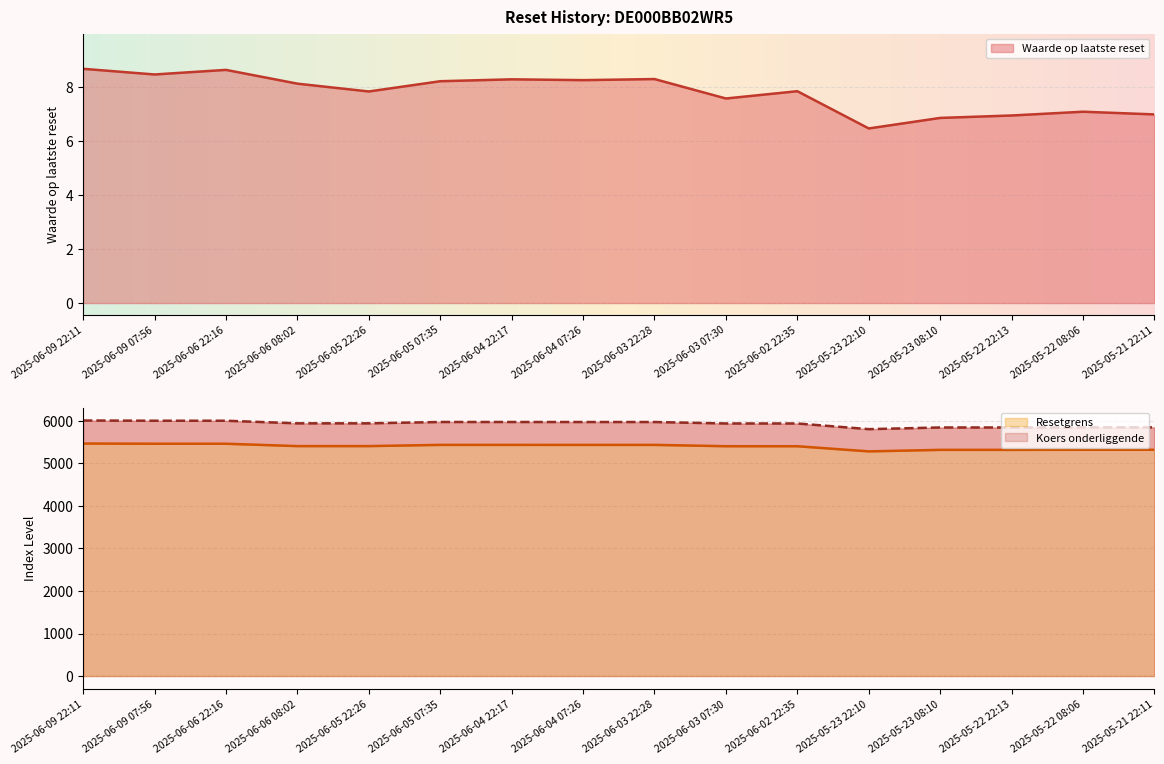

How many lines are shown in the chart?

3